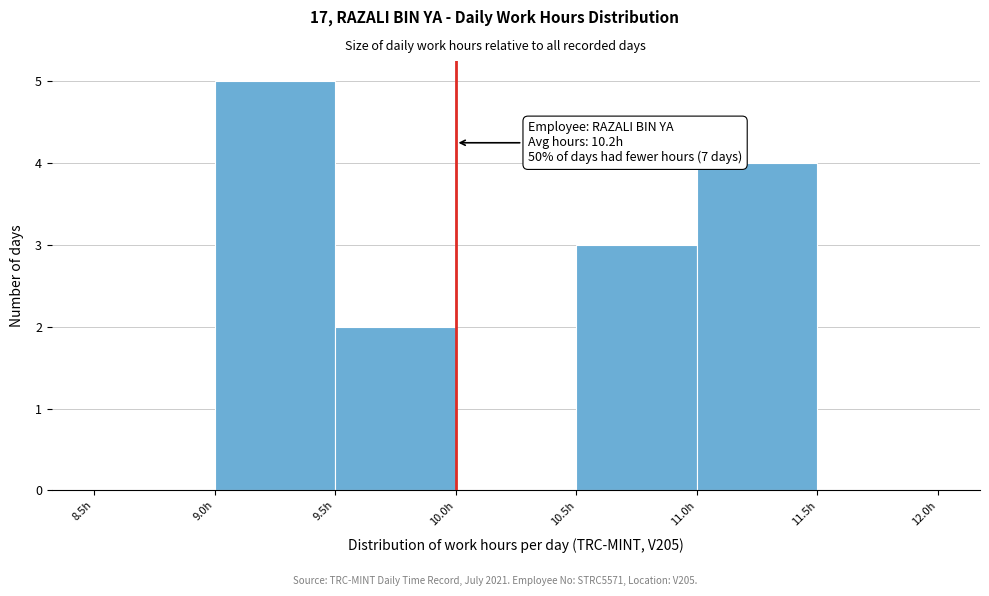

Which range on the x-axis has the tallest bar?

9.0 to 9.5